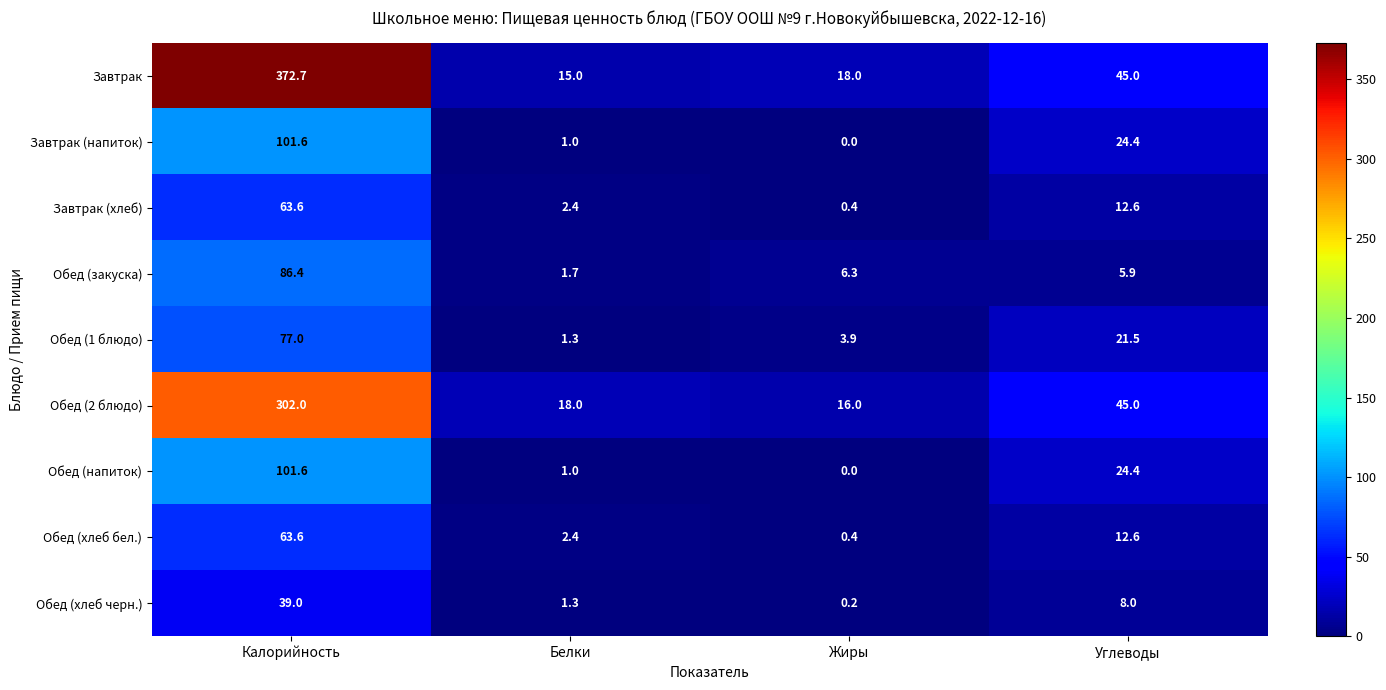

Rank the categories by Завтрак (напиток) value from highest to lowest.

Калорийность, Углеводы, Белки, Жиры